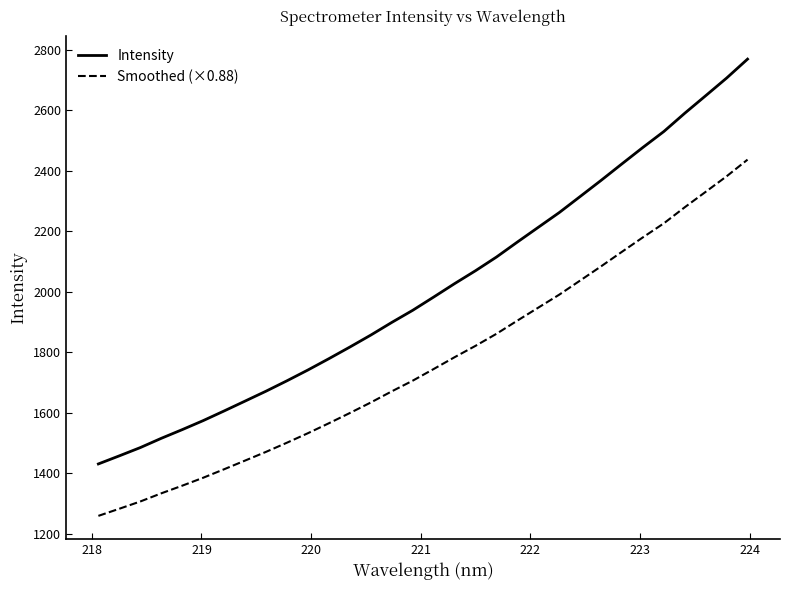

True or false: Intensity and Smoothed (×0.88) intersect in this chart.

False